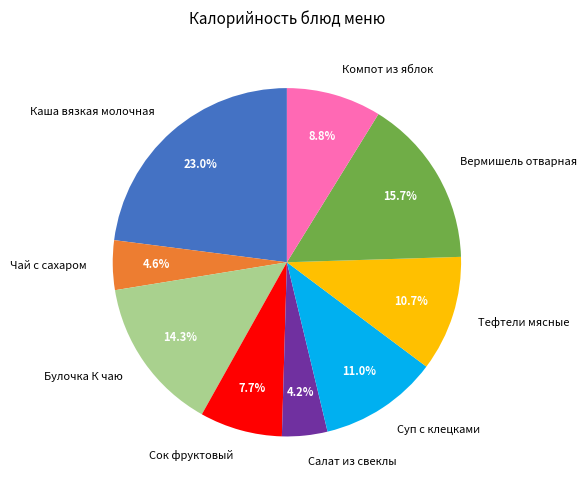

How many segments does this pie chart have?

9